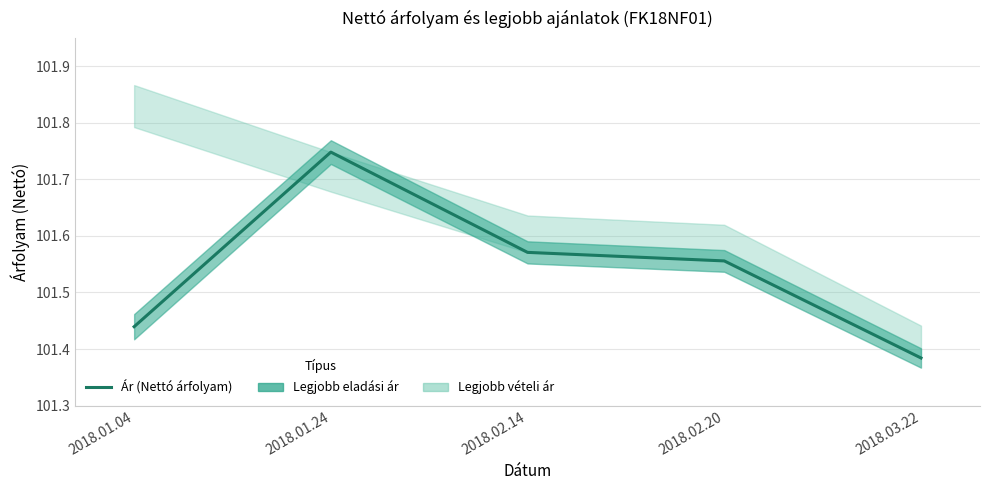

Which category has the lowest value across all series?

2018.03.22